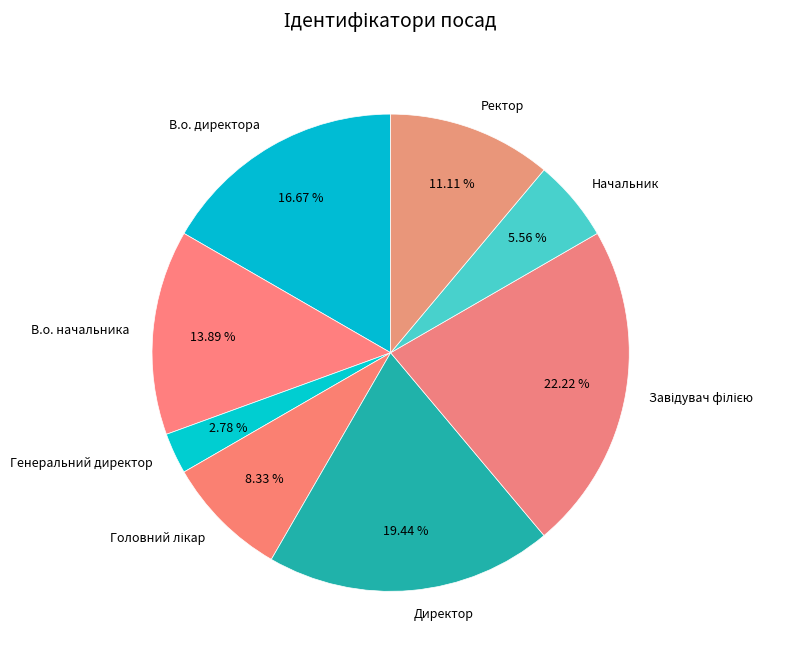

Is the sum of В.о. начальника and Начальник greater than half?

No